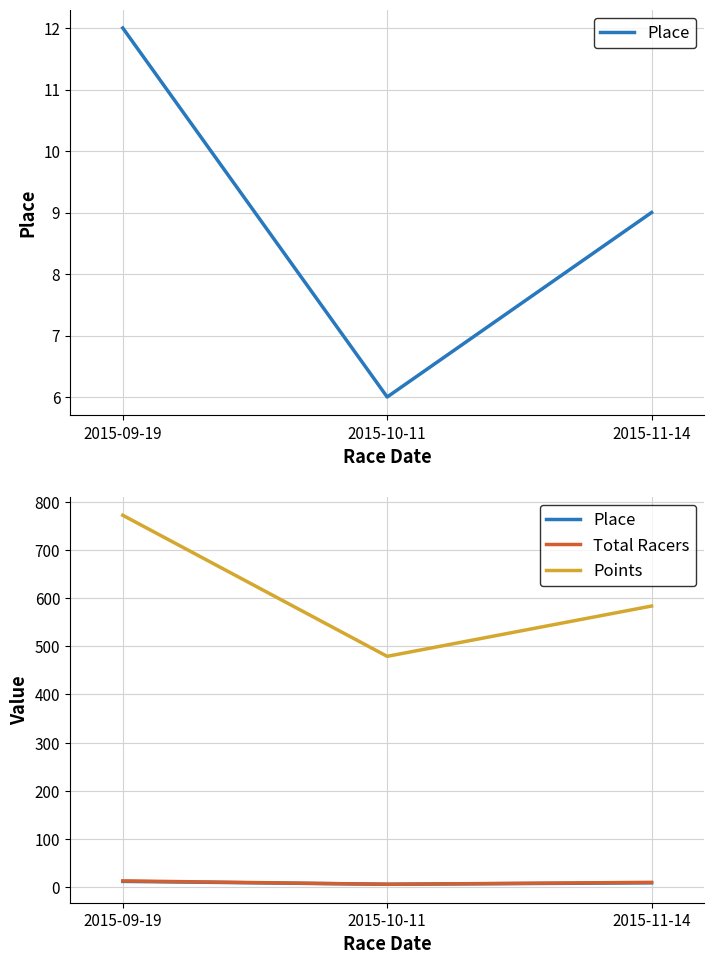

What is the total value across all series at 2015-09-19?

796.8